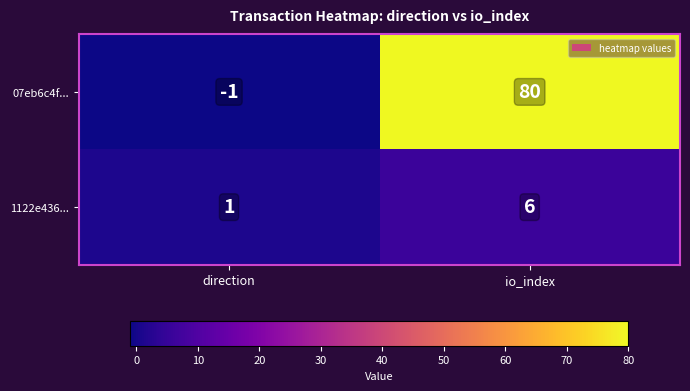

Is it true that 1122e436... equals 1 at direction?

True